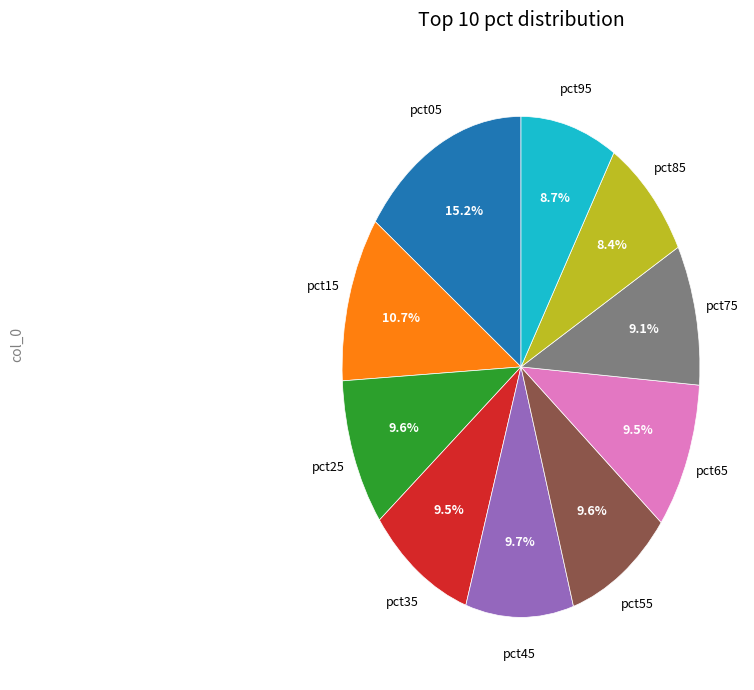

To the nearest percent, what is the difference between the largest and smallest slice percentages?

7%